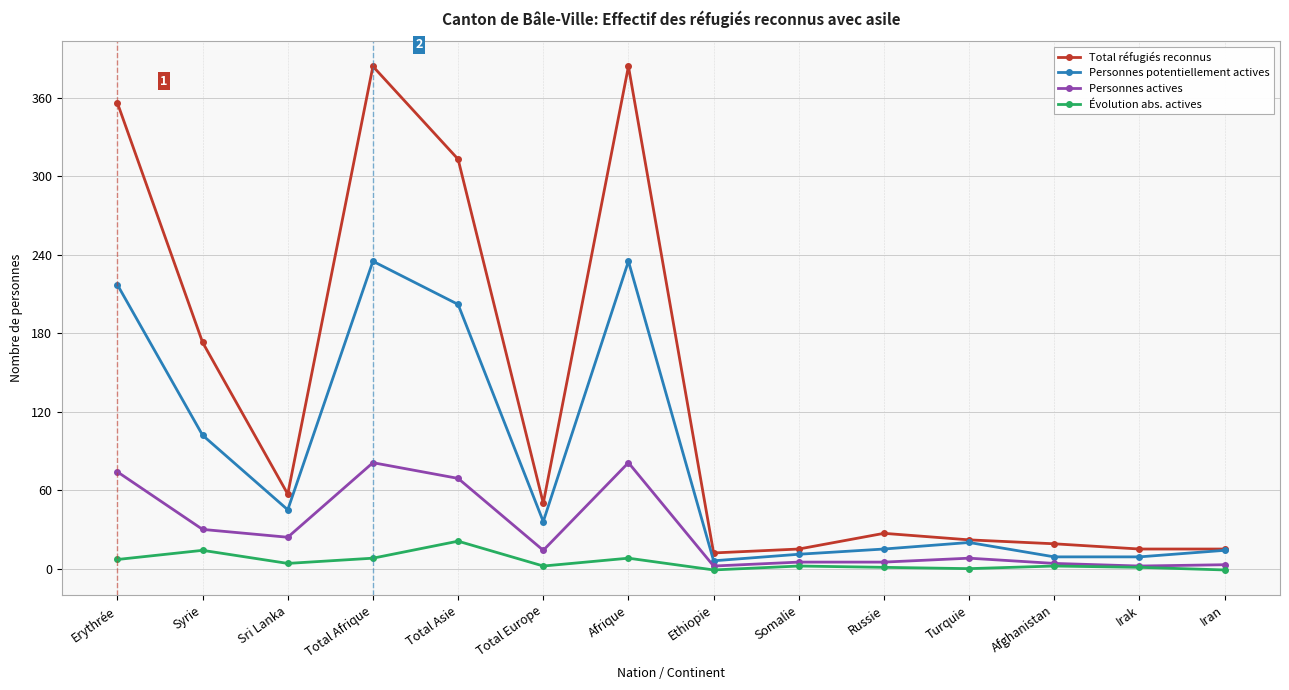

At which category does Personnes potentiellement actives reach its first local valley?

Sri Lanka